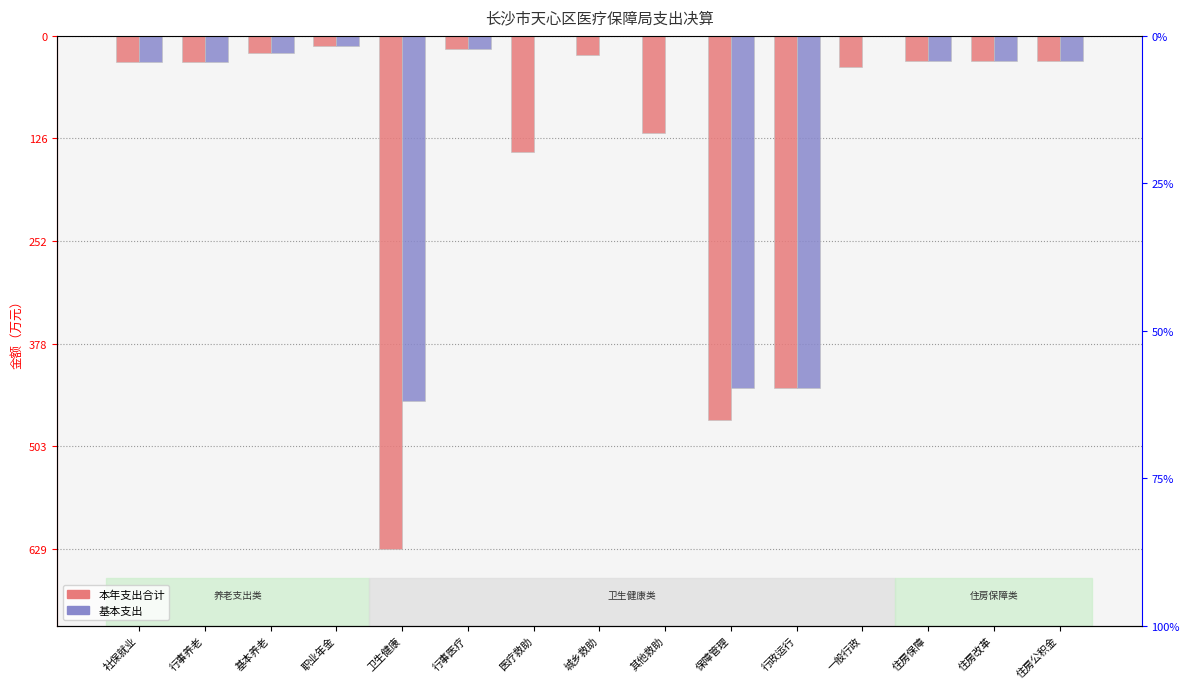

Reading left to right, transcribe all the data shown in this chart.

本年支出合计: 社保就业=-32.5	行事养老=-32.5	基本养老=-20.6	职业年金=-11.9	卫生健康=-629.3	行事医疗=-15.8	医疗救助=-142.3	城乡救助=-23.0	其他救助=-119.3	保障管理=-471.3	行政运行=-432.7	一般行政=-38.6	住房保障=-31.4	住房改革=-31.4	住房公积金=-31.4
基本支出: 社保就业=-32.5	行事养老=-32.5	基本养老=-20.6	职业年金=-11.9	卫生健康=-448.5	行事医疗=-15.8	医疗救助=0.0	城乡救助=0.0	其他救助=0.0	保障管理=-432.7	行政运行=-432.7	一般行政=0.0	住房保障=-31.4	住房改革=-31.4	住房公积金=-31.4